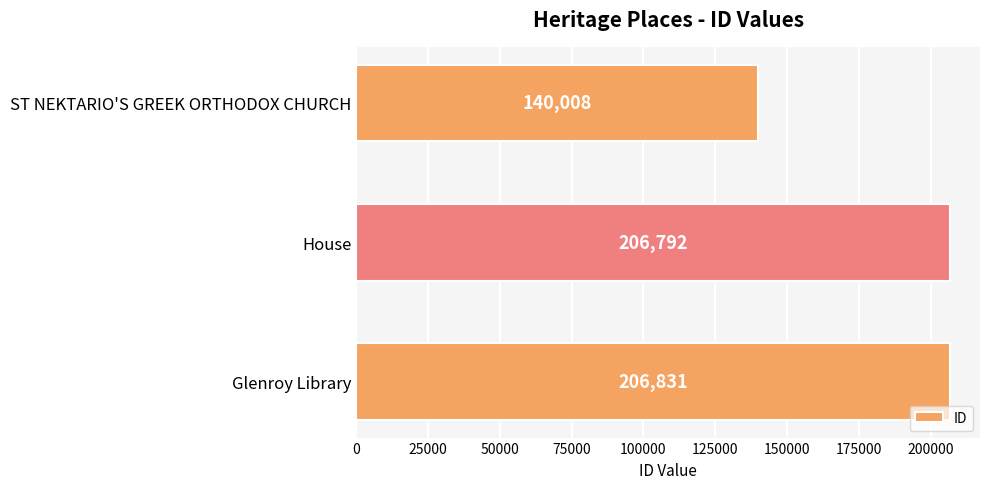

List the labels in order of value, largest first.

Glenroy Library, House, ST NEKTARIO'S GREEK ORTHODOX CHURCH